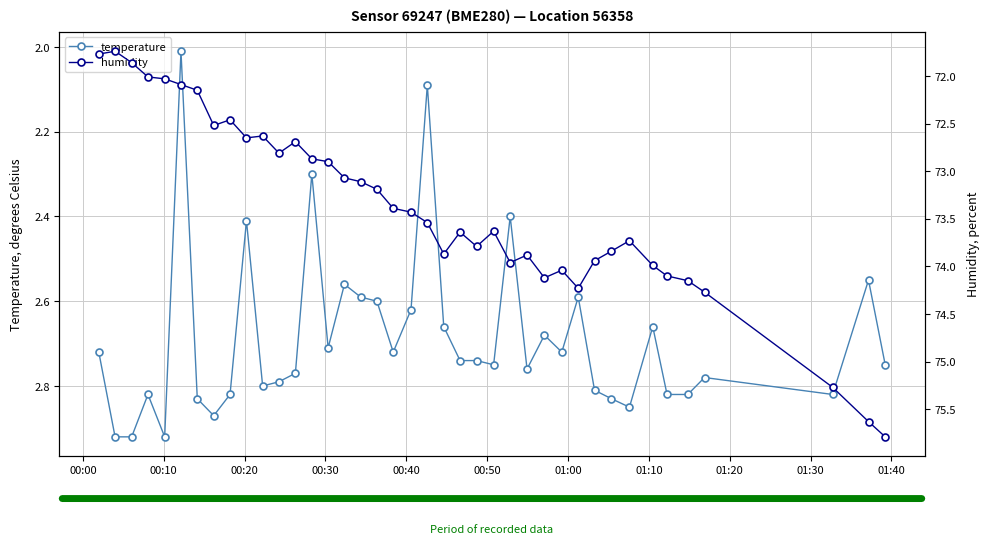

How many interior local valleys does the humidity series have?

9